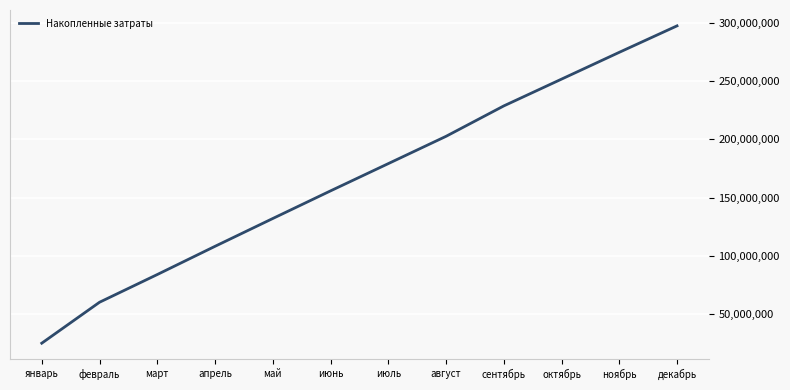

Reading right to left, what are all the values shown in this chart?

декабрь=297763437.0	ноябрь=274992418.4	октябрь=251920386.8	сентябрь=228862238.2	август=202691911.6	июль=179207425.1	июнь=155750005.5	май=131966778.9	апрель=108037014.3	март=83755841.7	февраль=59903564.2	январь=24670473.6